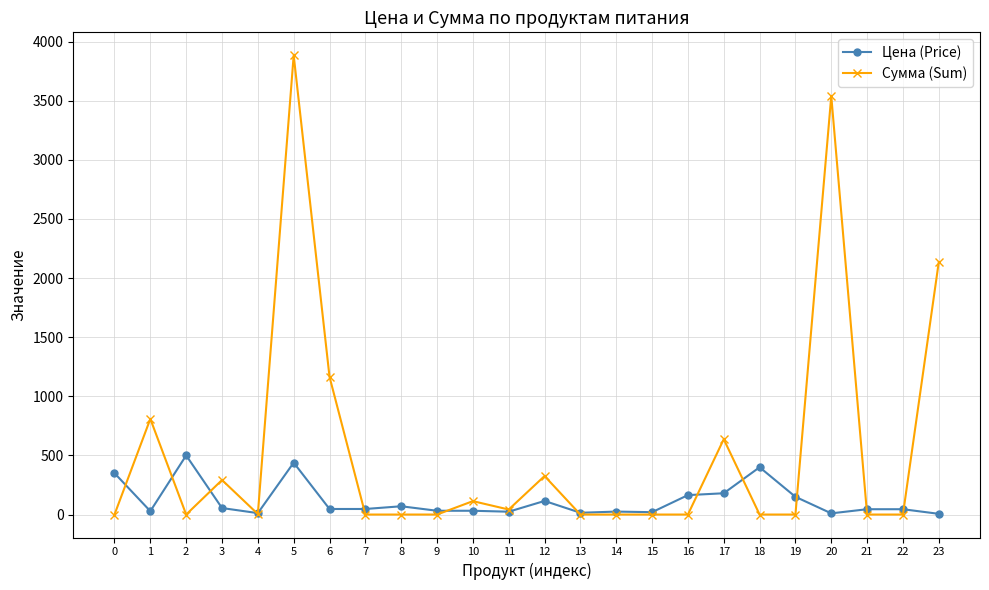

The value of Цена (Price) at 20 is 10.0. True or false?

True